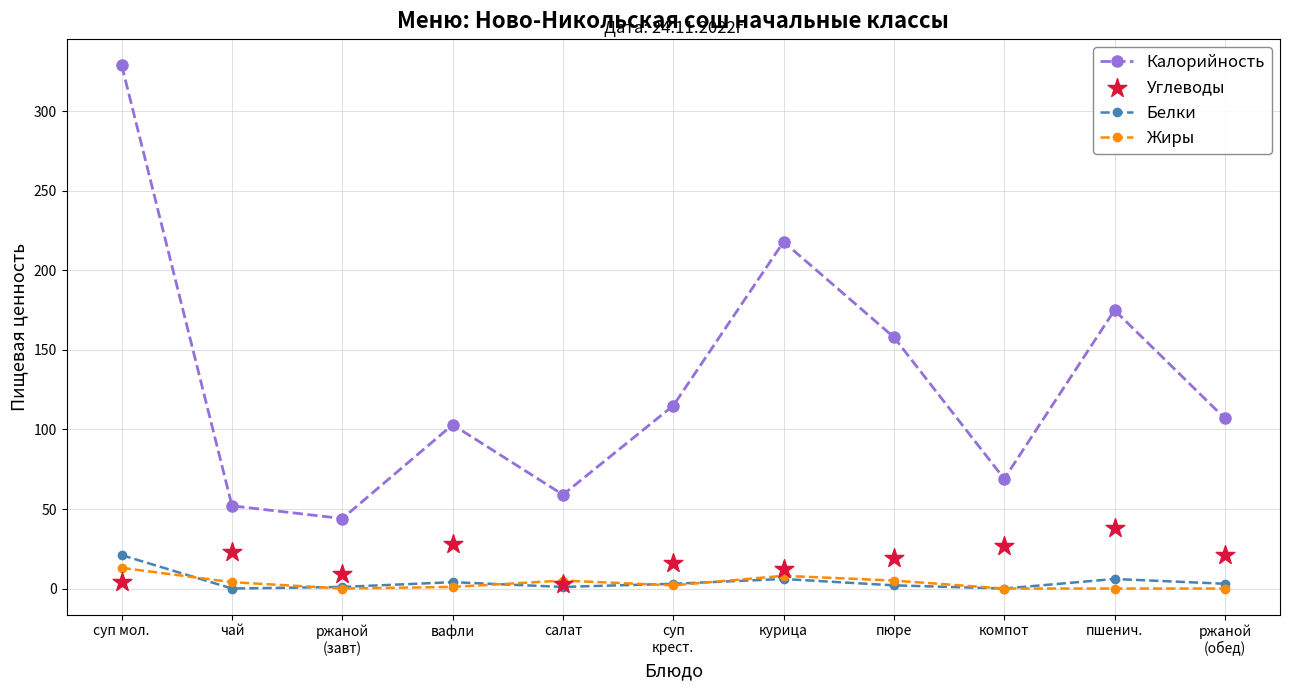

Is the value of Жиры at курица greater than the value of Калорийность at ржаной
(завт)?

No